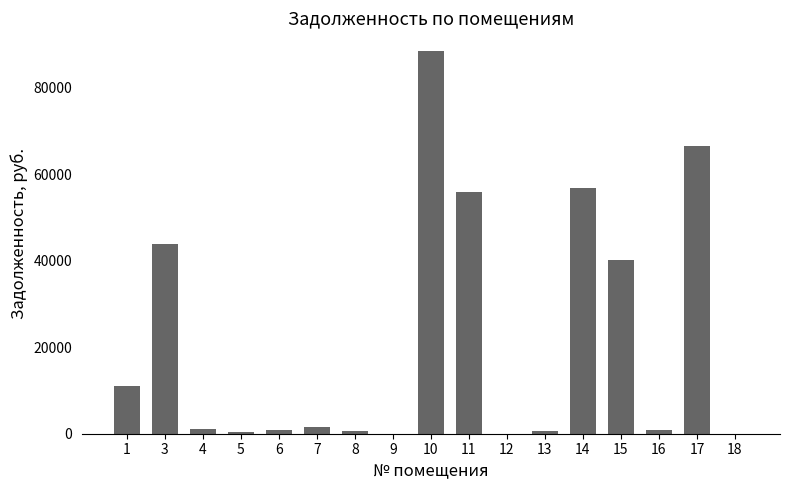

Is it true that the value at 14 is 56779.1?

True